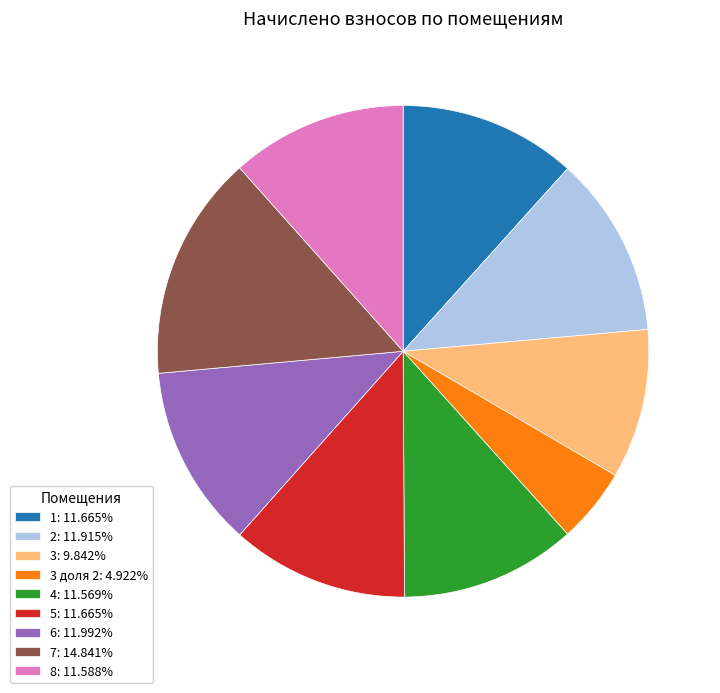

Is the sum of 5: 11.665% and 1: 11.665% greater than half?

No